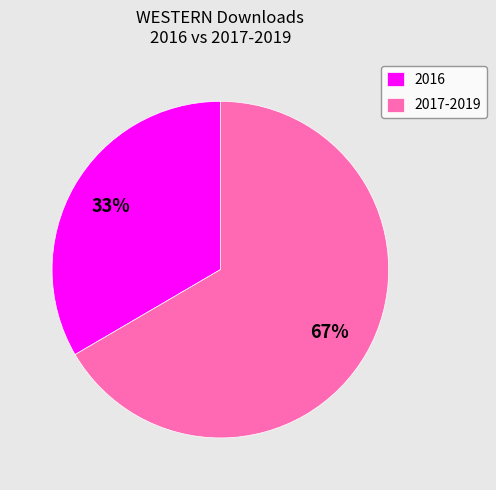

Approximately how many times larger is the value at 2017-2019 compared to 2016?

2.0